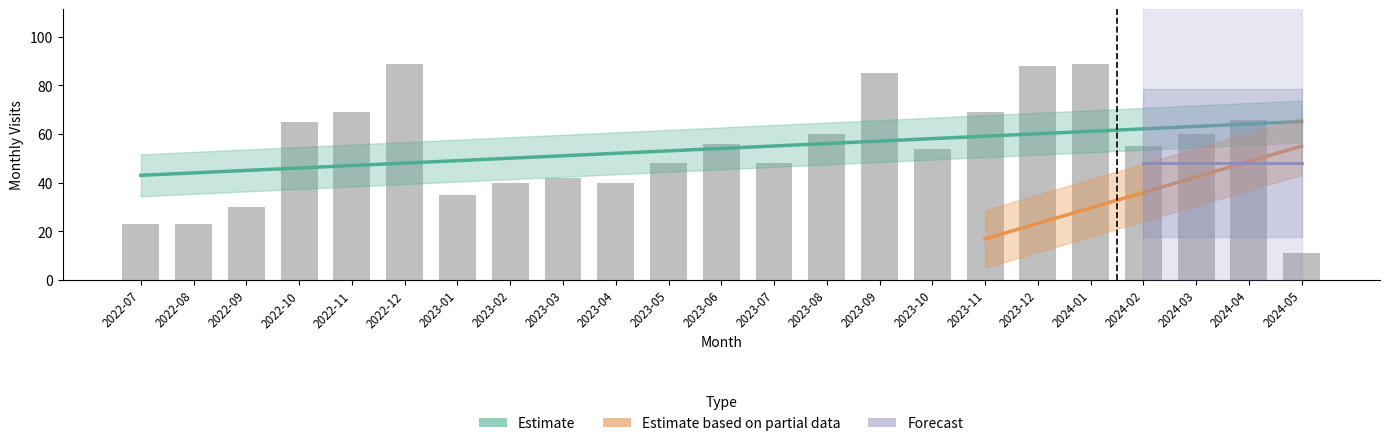

Reading left to right, what are all the values shown in this chart?

23	23	30	65	69	89	35	40	42	40	48	56	48	60	85	54	69	88	89	55	60	66	11